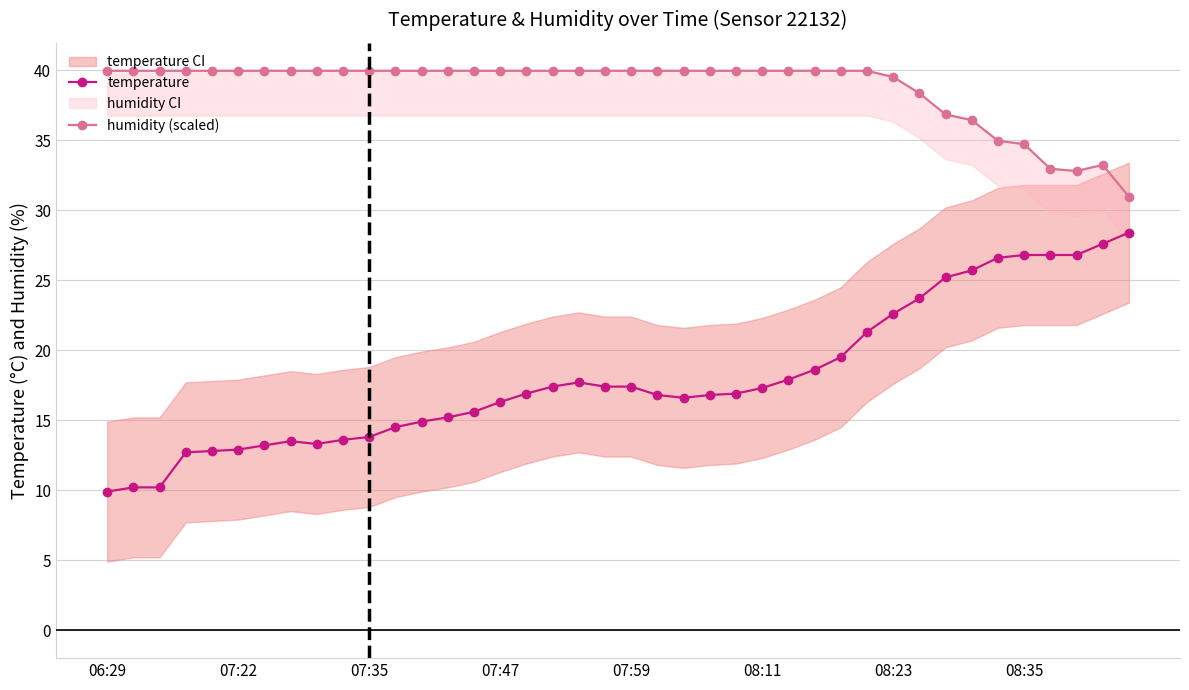

List the series in order of their overall mean, lowest first.

temperature, humidity (scaled)